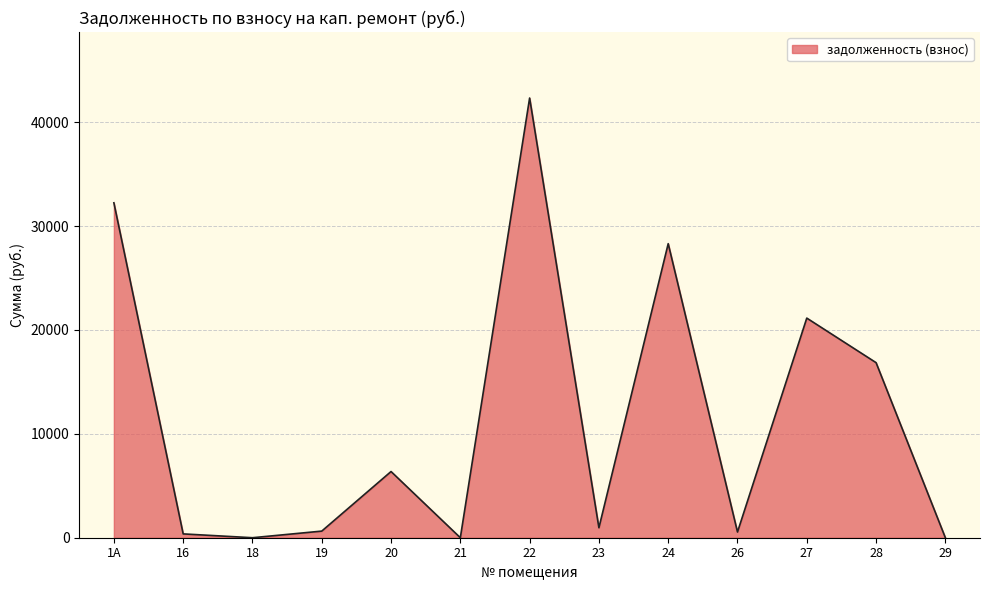

The value at 20 is 6372.6. True or false?

True